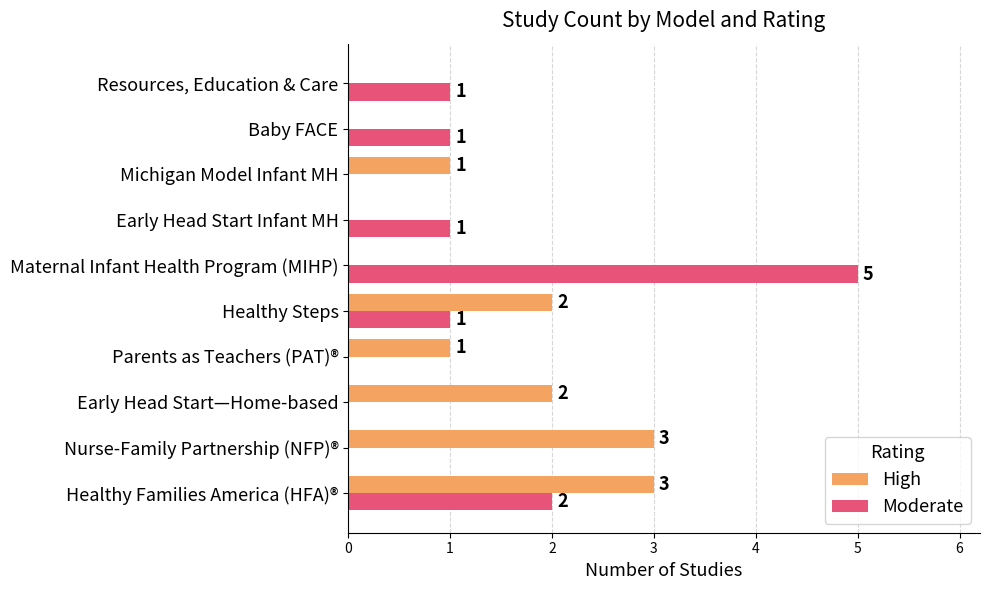

What is the average value of the Moderate series?

1